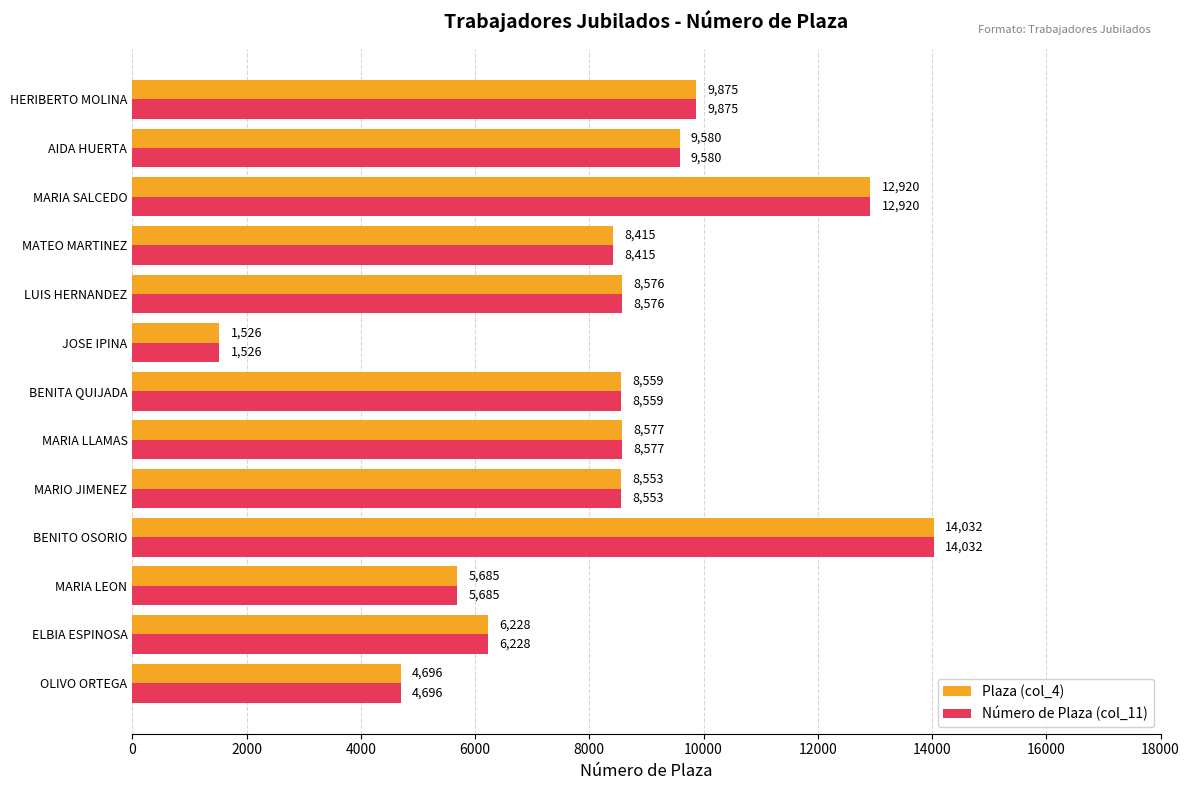

Which label corresponds to the largest value in the chart?

BENITO OSORIO